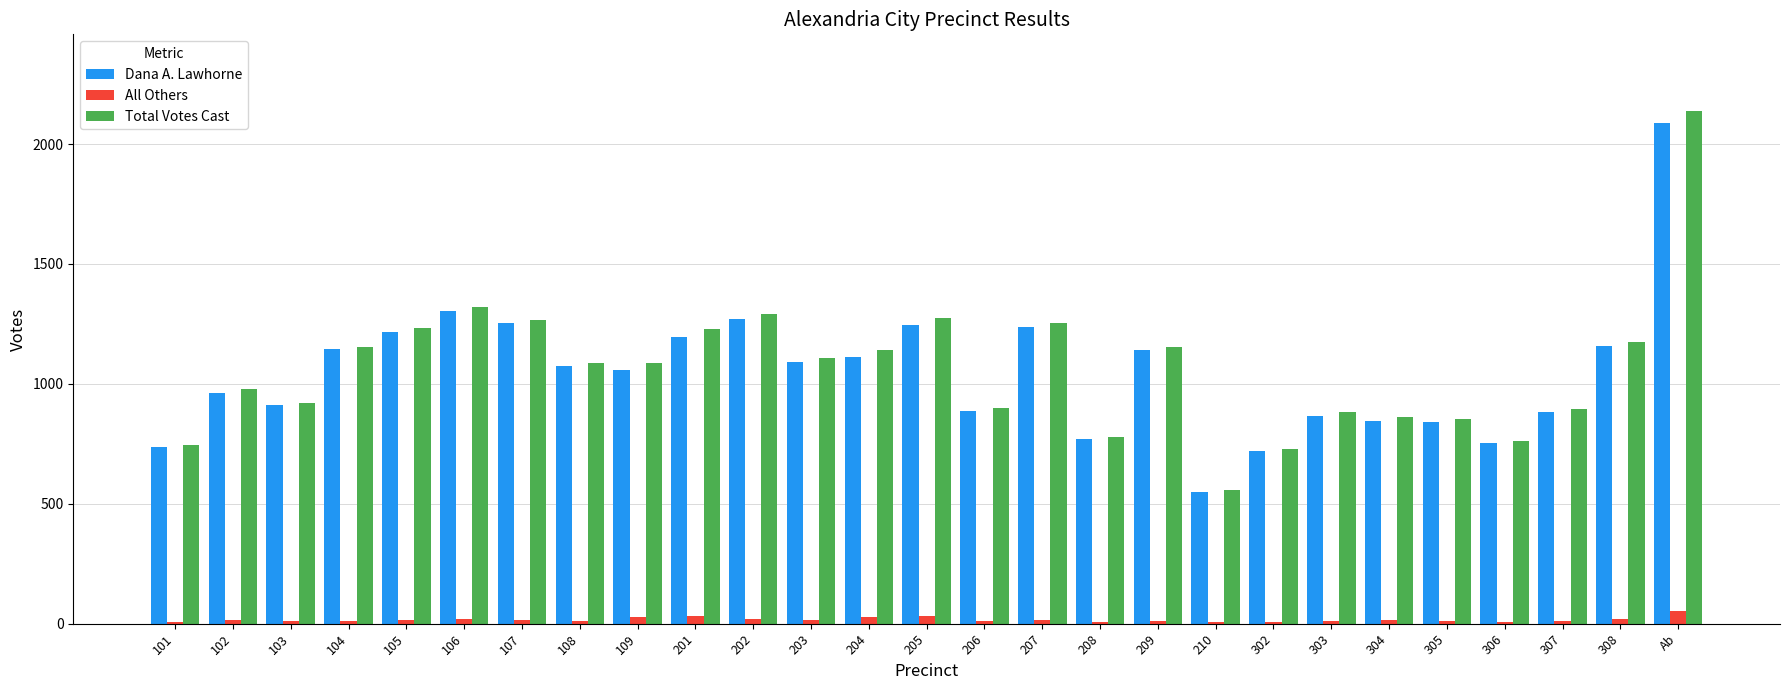

Between 205 and 302, which series saw the biggest shift?

Total Votes Cast